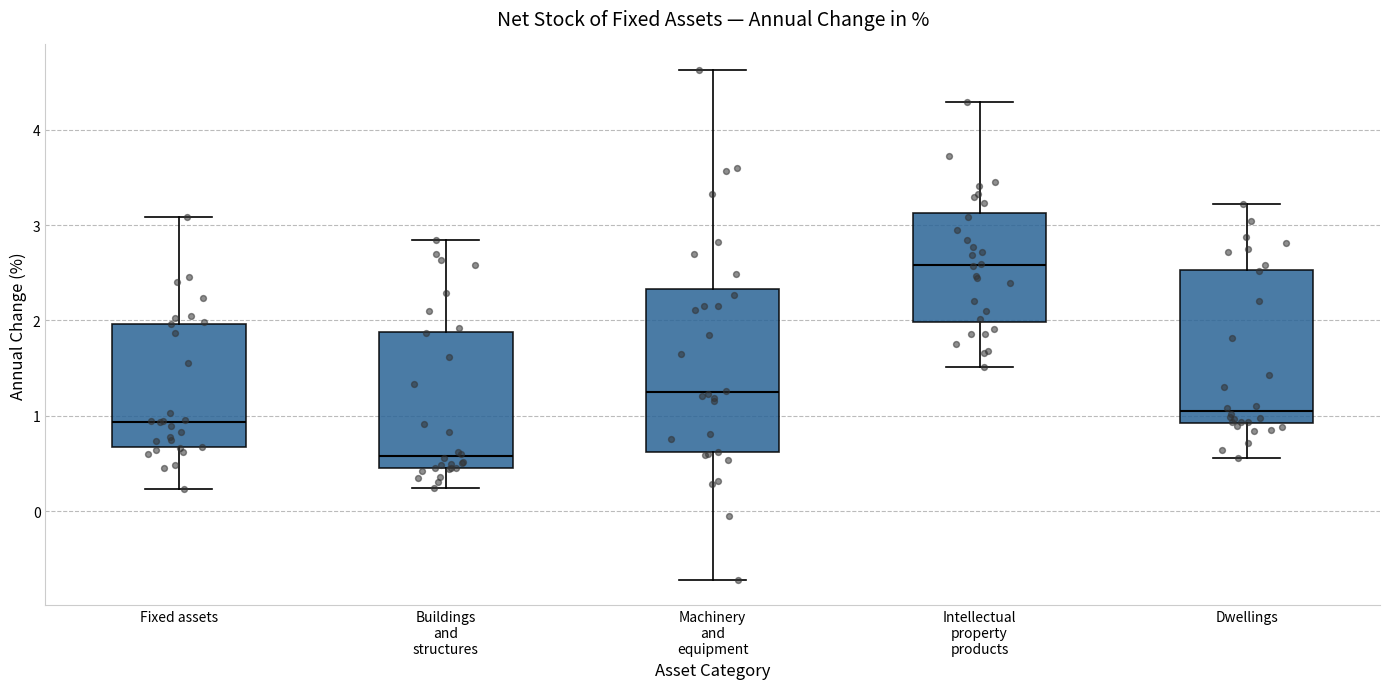

Where does the lower whisker of the box for Intellectual property products end on the y-axis? The values are not printed on the chart, so give them approximately, as read against the axis.

1.5